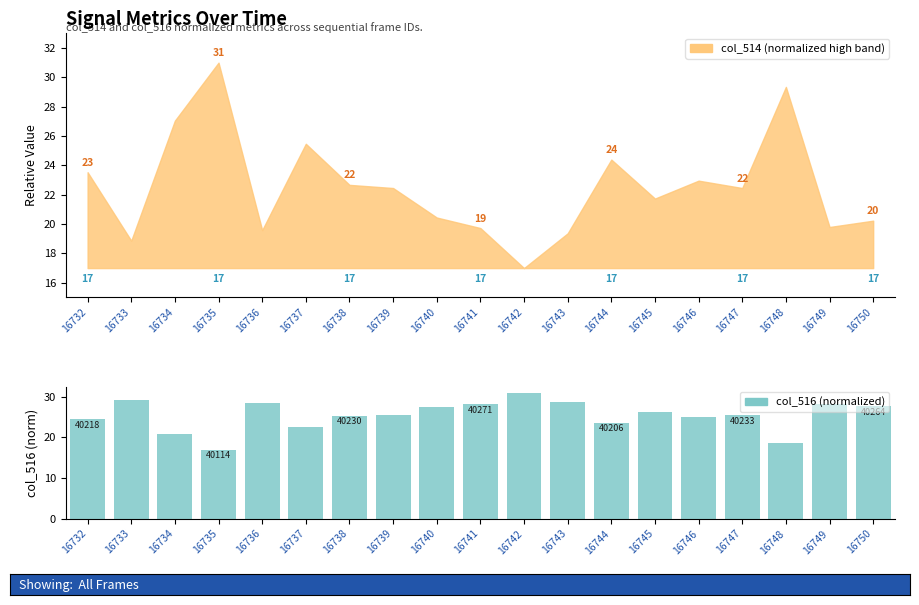

What is the difference between the maximum and second lowest values?

12.3